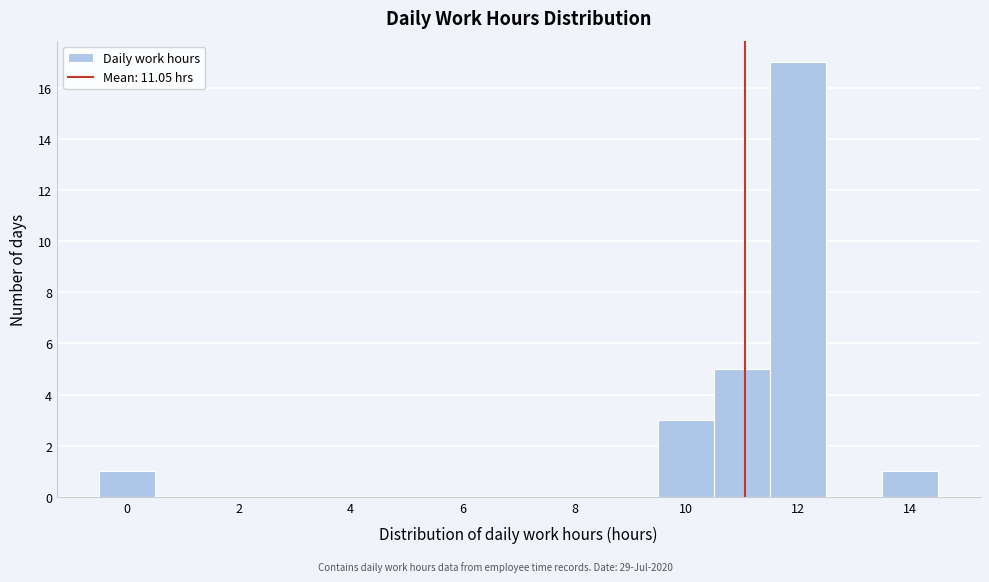

Over which range of the x-axis is the bar tallest?

11.5 to 12.5